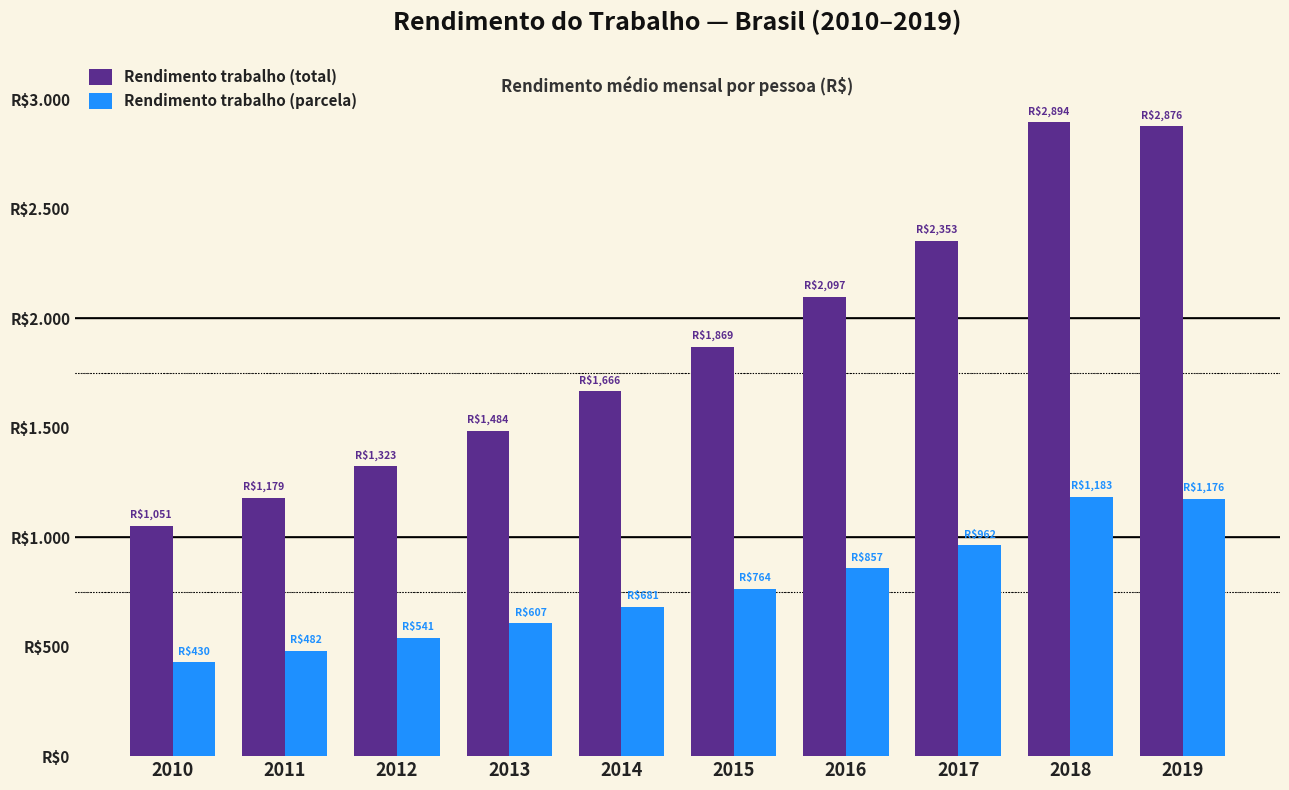

What are all the series names shown in the legend?

Rendimento trabalho (total), Rendimento trabalho (parcela)